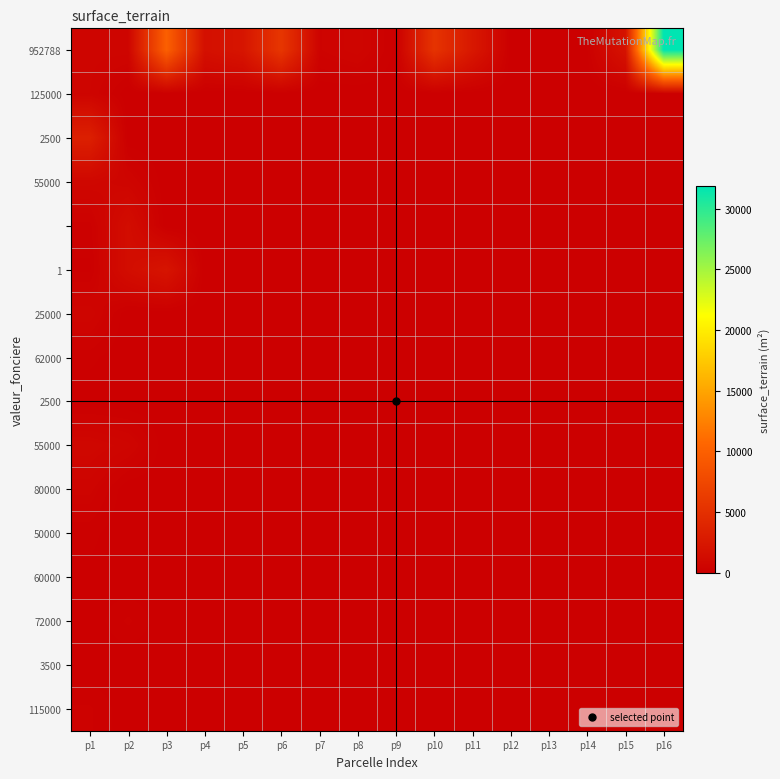

At which category is the sum across all series the highest?

p16